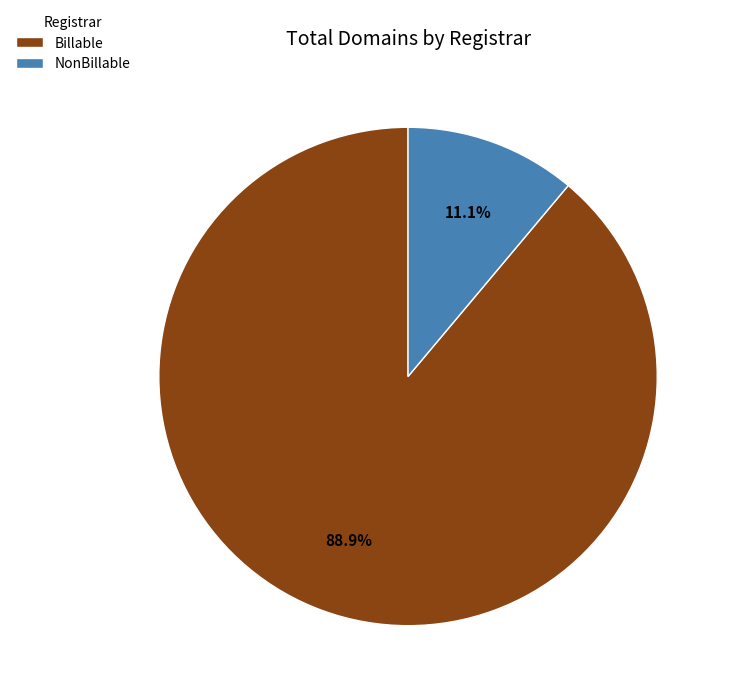

Does any single category account for the majority?

Yes